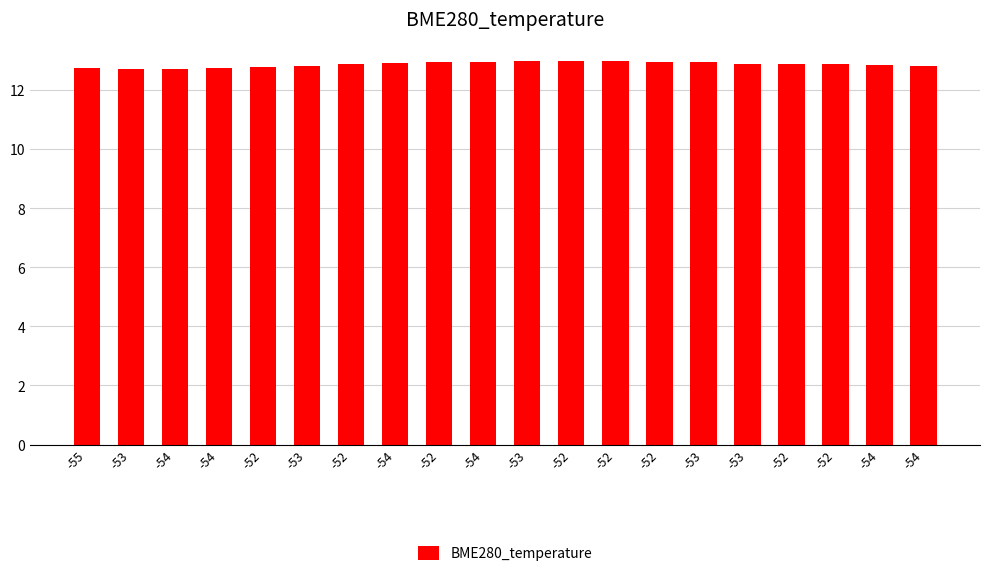

What is the difference between the maximum and minimum values?

0.3